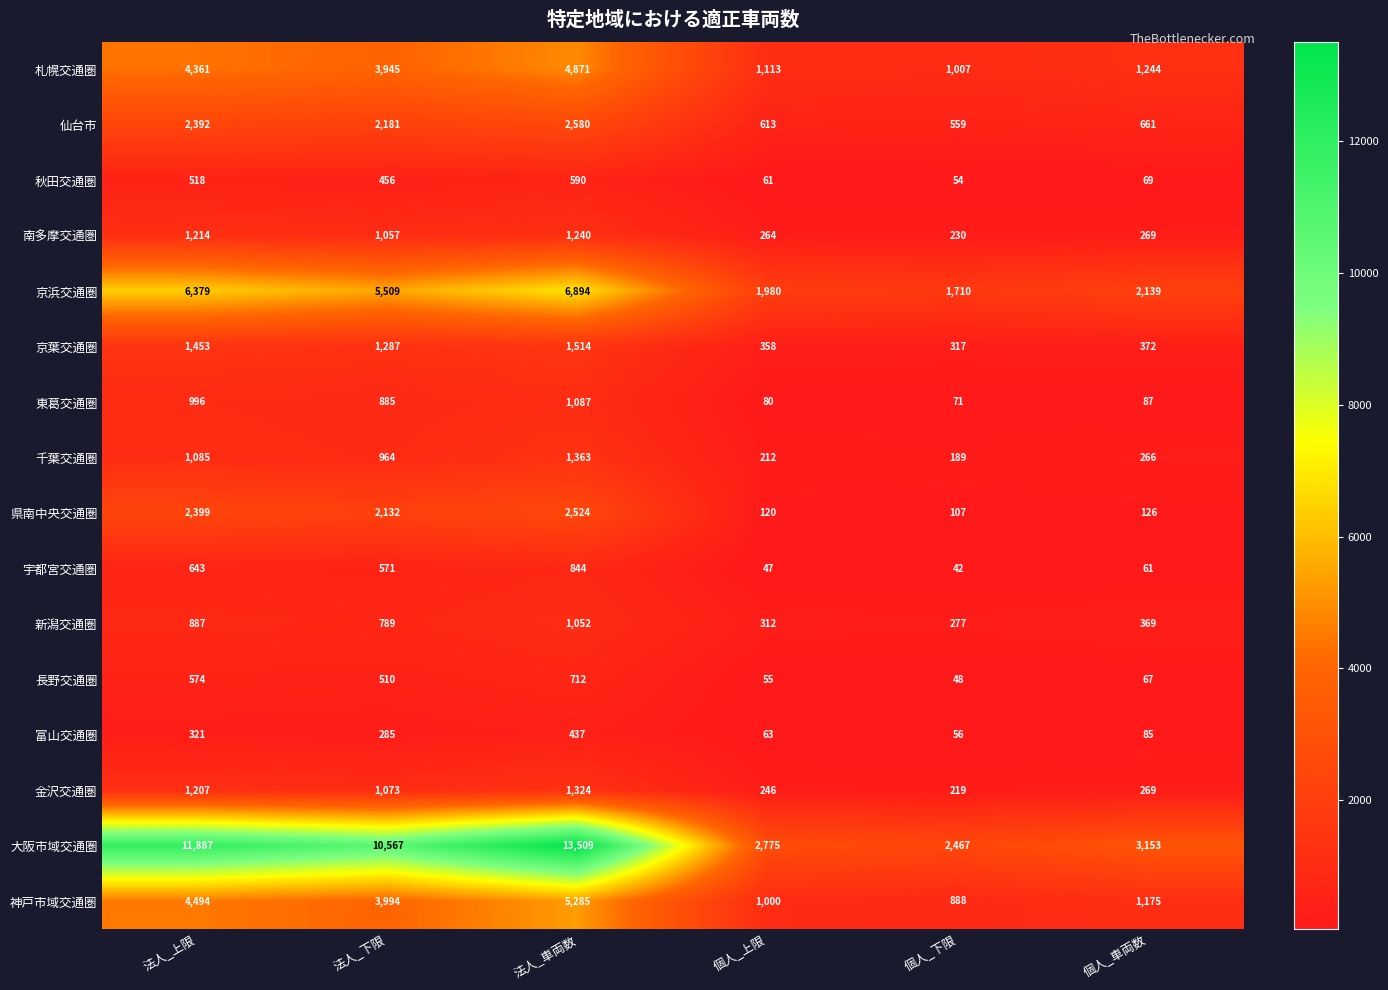

At 法人_下限, list the series in order from smallest to largest.

富山交通圏, 秋田交通圏, 長野交通圏, 宇都宮交通圏, 新潟交通圏, 東葛交通圏, 千葉交通圏, 南多摩交通圏, 金沢交通圏, 京葉交通圏, 県南中央交通圏, 仙台市, 札幌交通圏, 神戸市域交通圏, 京浜交通圏, 大阪市域交通圏